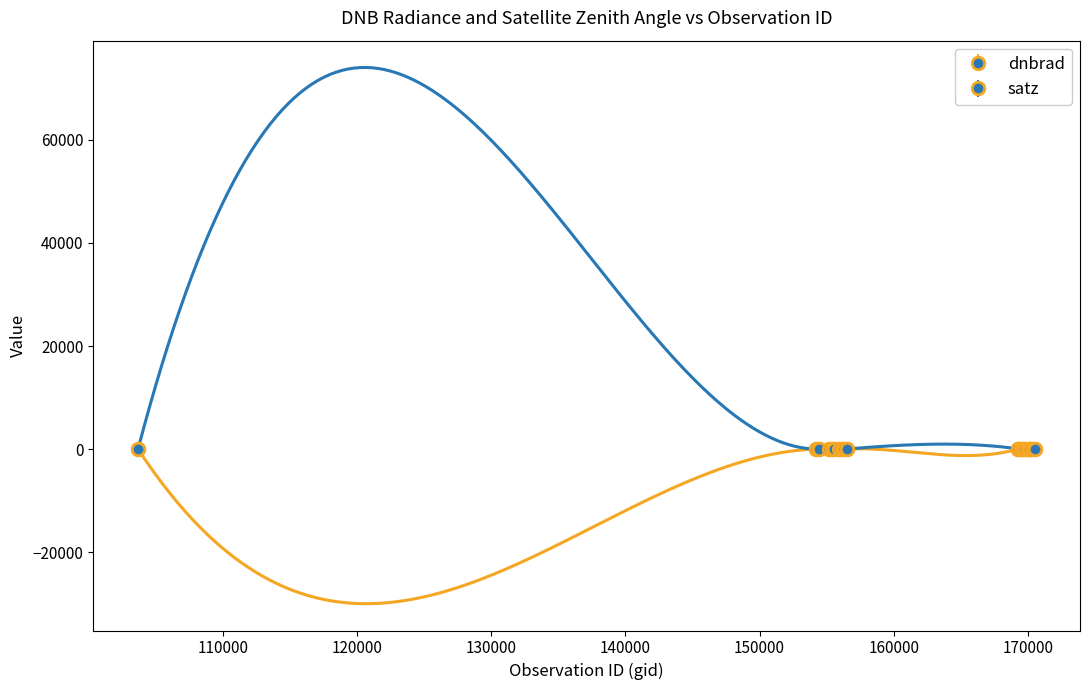

At which category does dnbrad reach its first local peak?

155191